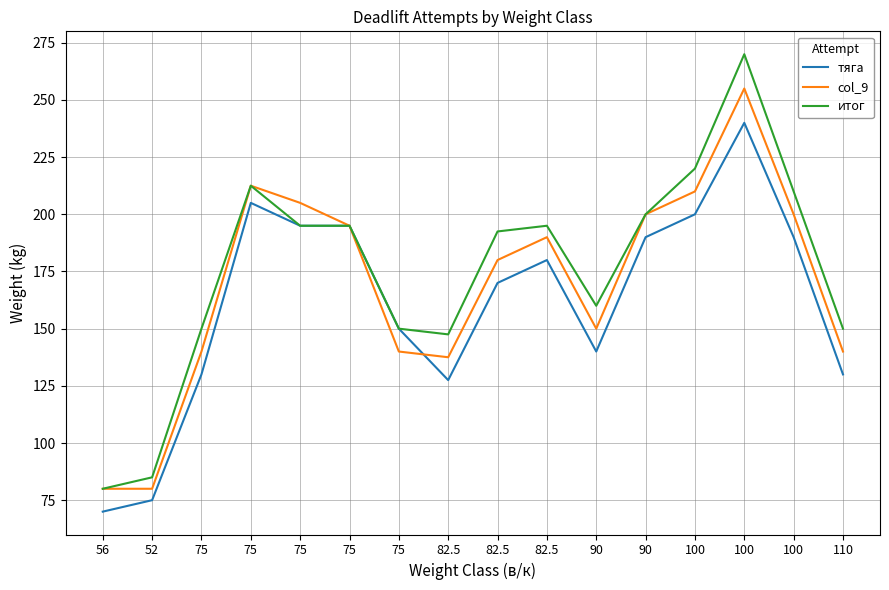

How many series are shown in this chart?

3